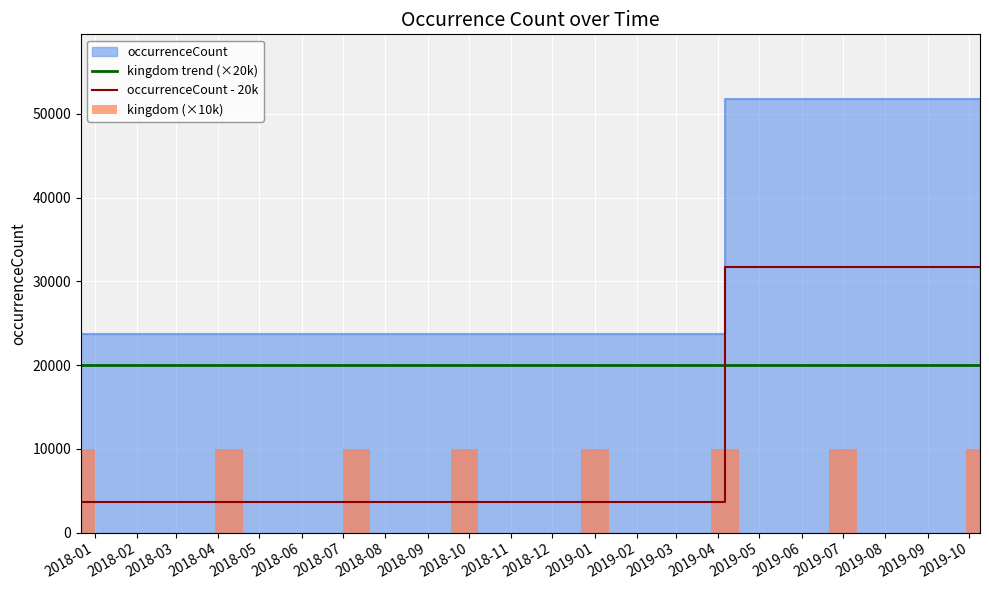

What is the average value of the kingdom trend (×20k) series?

20000